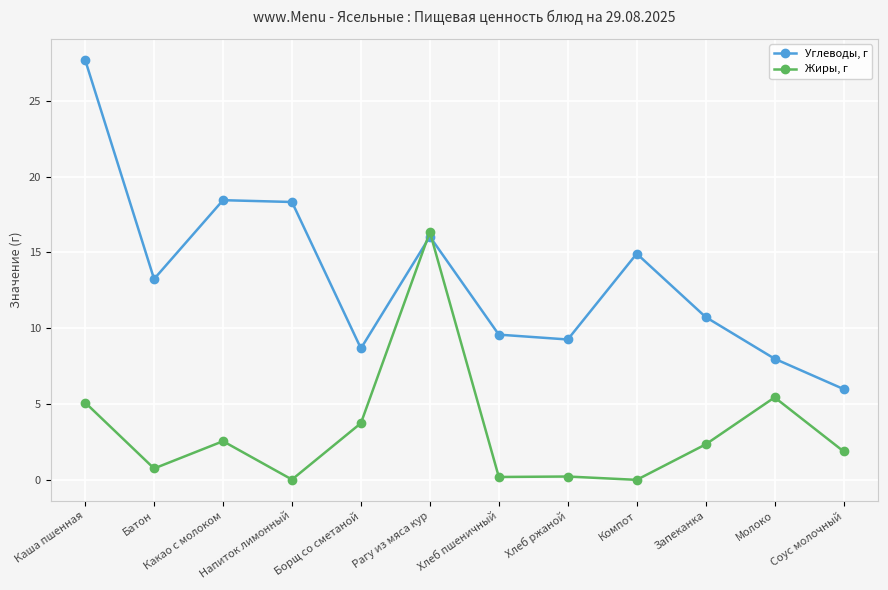

True or false: Жиры, г and Углеводы, г intersect in this chart.

True